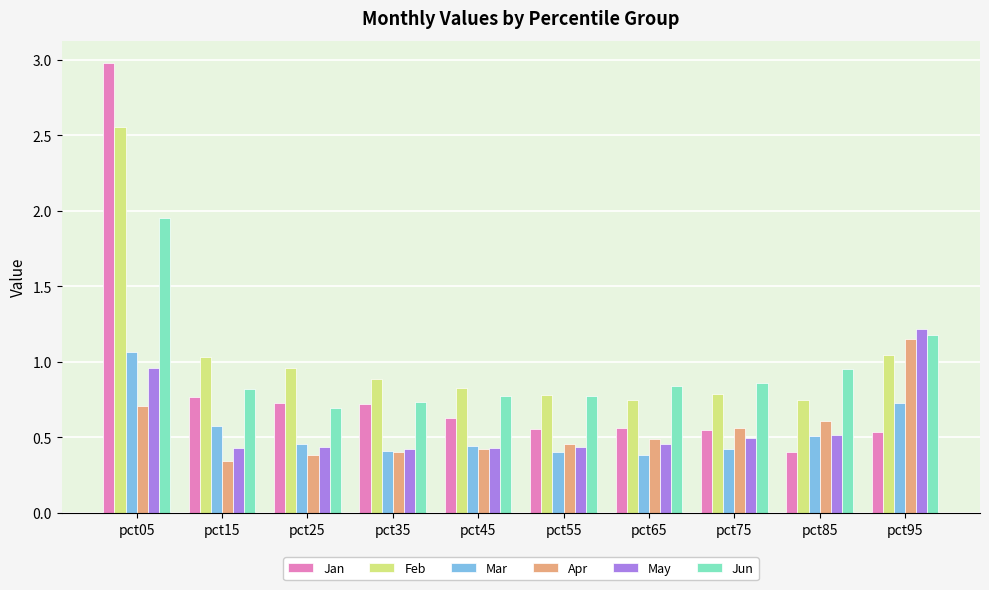

Between pct15 and pct85, which series saw the biggest shift?

Jan